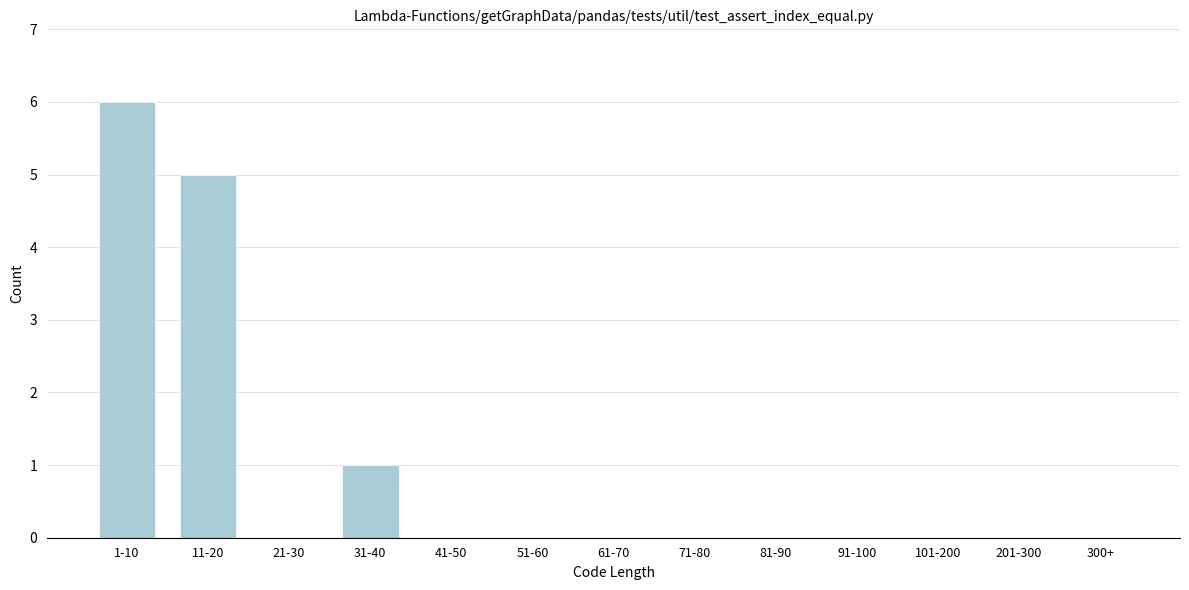

Reading left to right, extract all data points from this chart.

1-10=6	11-20=5	21-30=0	31-40=1	41-50=0	51-60=0	61-70=0	71-80=0	81-90=0	91-100=0	101-200=0	201-300=0	300+=0